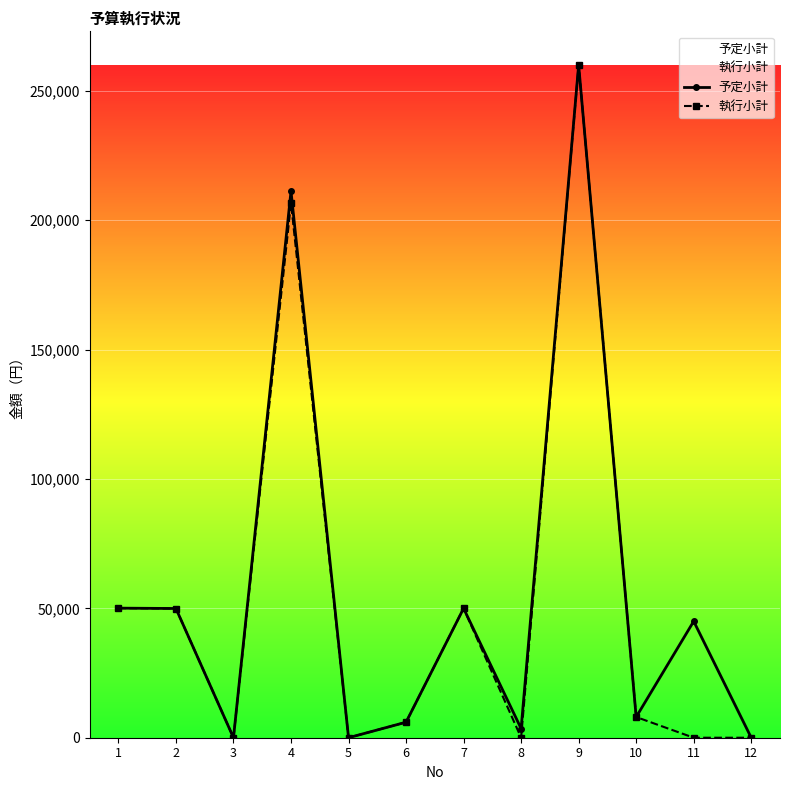

Reading left to right, transcribe all the data shown in this chart.

予定小計: 50080	49940	0	211200	0	6000	50000	3520	260000	8000	45000	0
執行小計: 50080	49940	0	206580	0	6000	50000	0	260000	8000	0	0